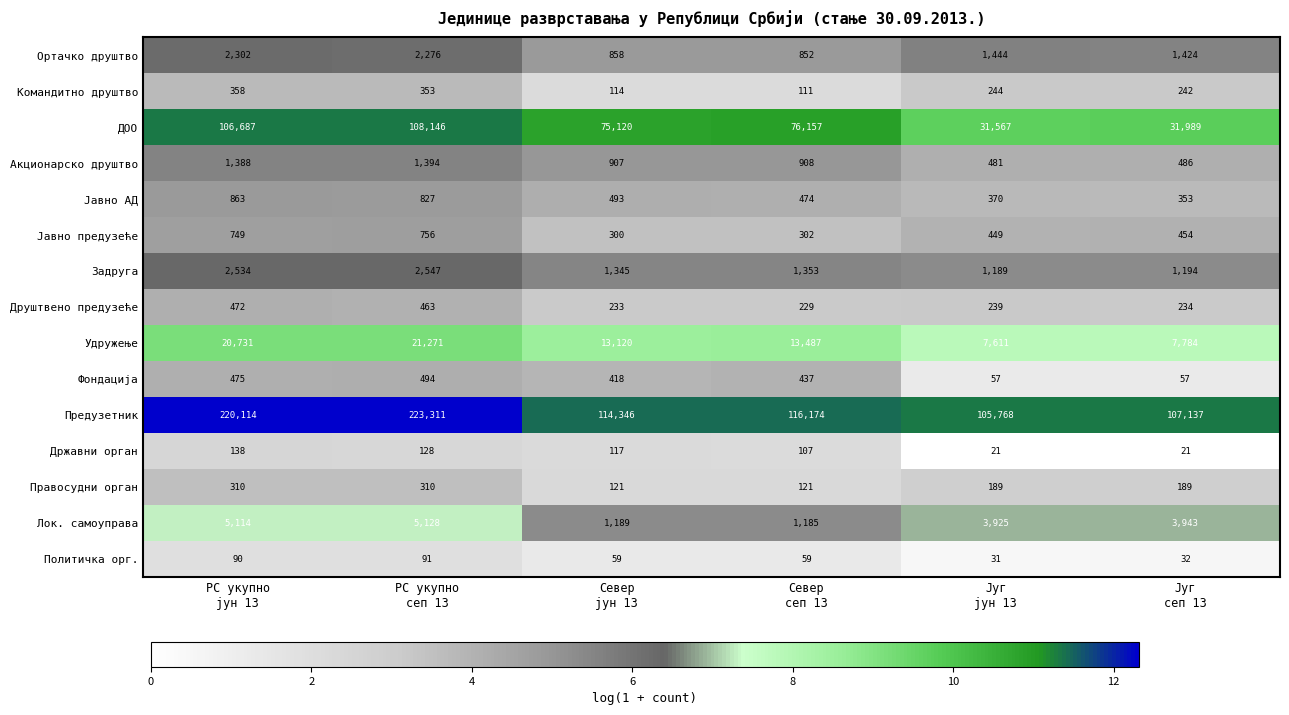

How many Правосудни орган values are between 121 and 310?

6